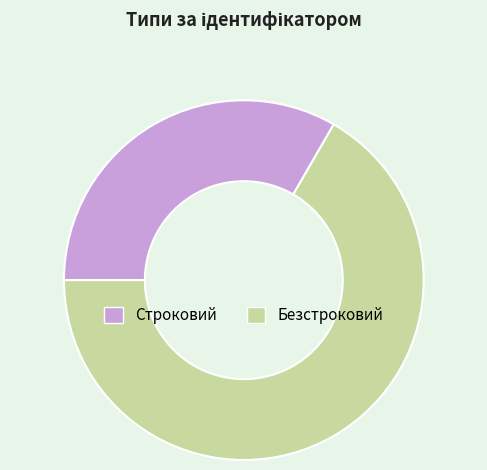

Rank the categories by value from lowest to highest.

Строковий, Безстроковий